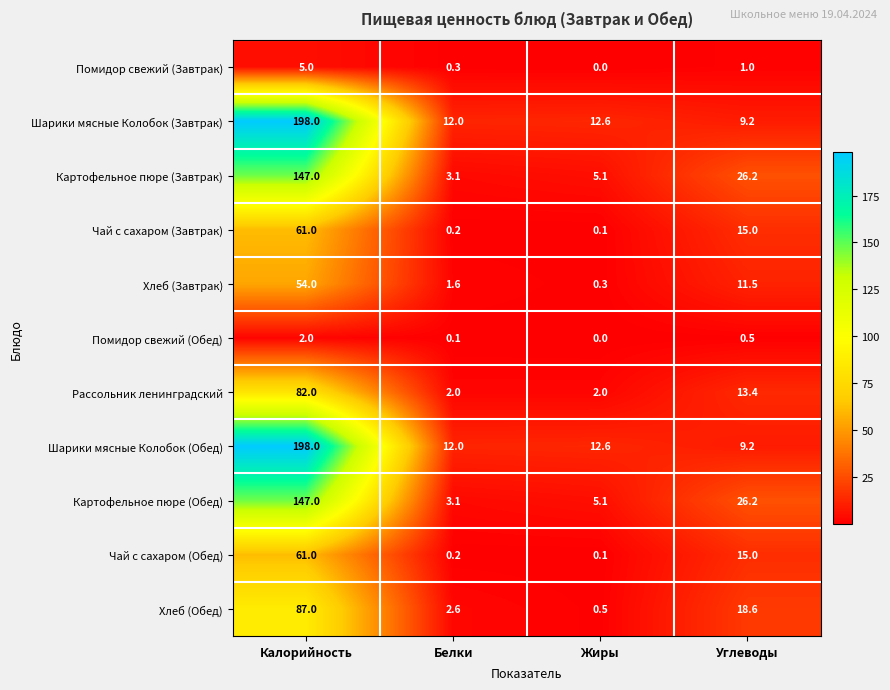

Read the Картофельное пюре (Обед) value at Калорийность.

147.0